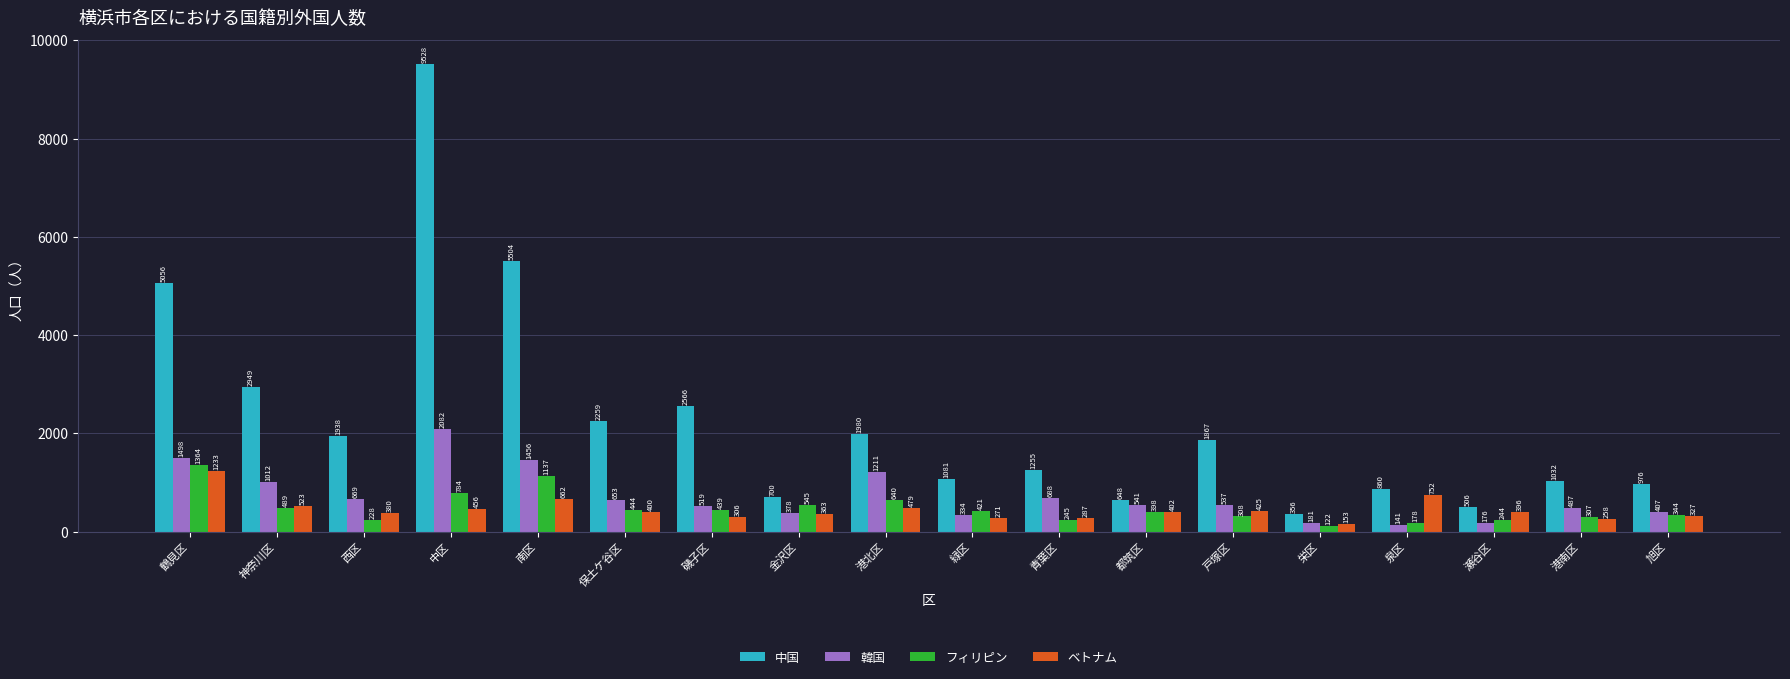

What are all the series names shown in the legend?

中国, 韓国, フィリピン, ベトナム